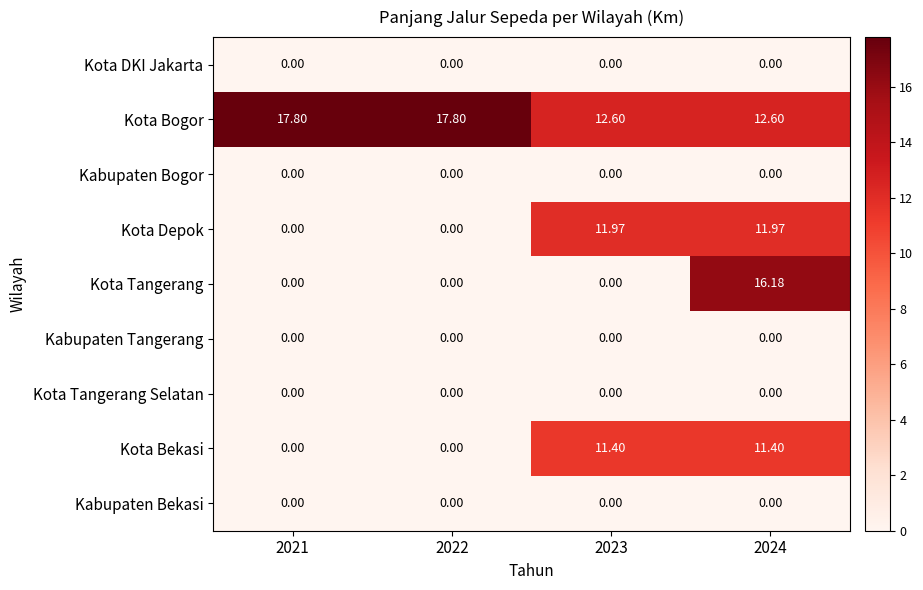

Which series changed the most between 2021 and 2023?

Kota Depok